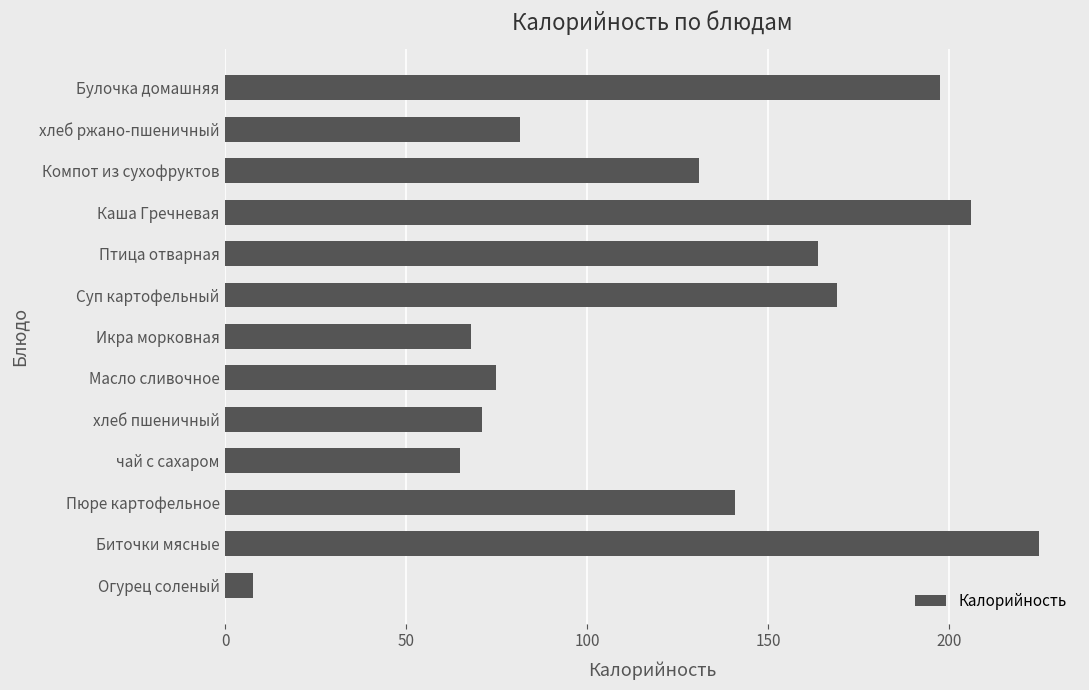

Does the chart contain any negative values?

No